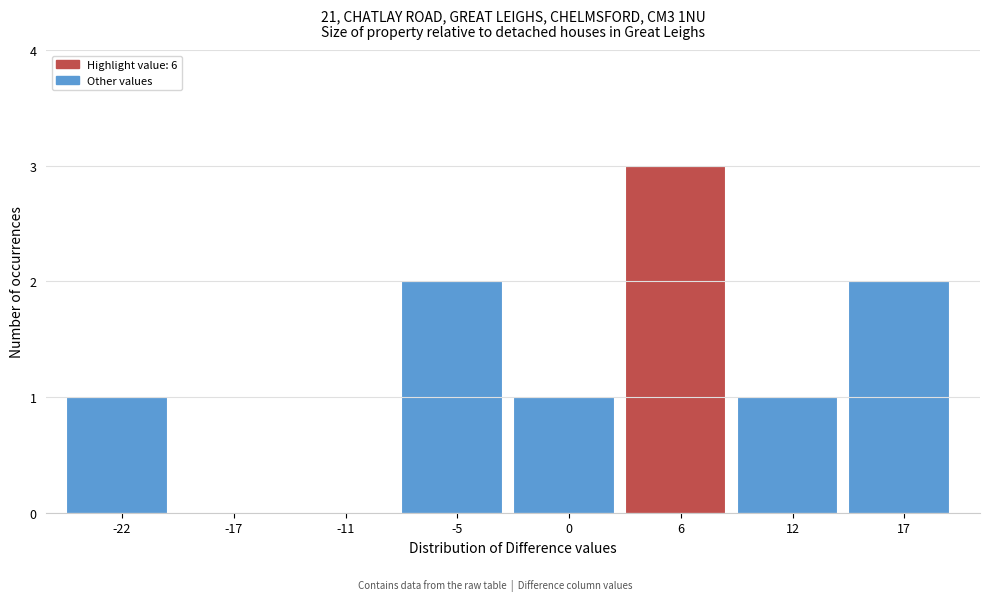

Reading left to right, list every bar in this chart as the range it spans on the x-axis followed by its height. Neither the bar edges nor the heights are printed on the chart, so give them approximately, as read against the axes.

-25 to -19: 1
-19 to -14: 0
-14 to -8: 0
-8 to -2: 2
-2 to 3: 1
3 to 9: 3
9 to 14: 1
14 to 20: 2